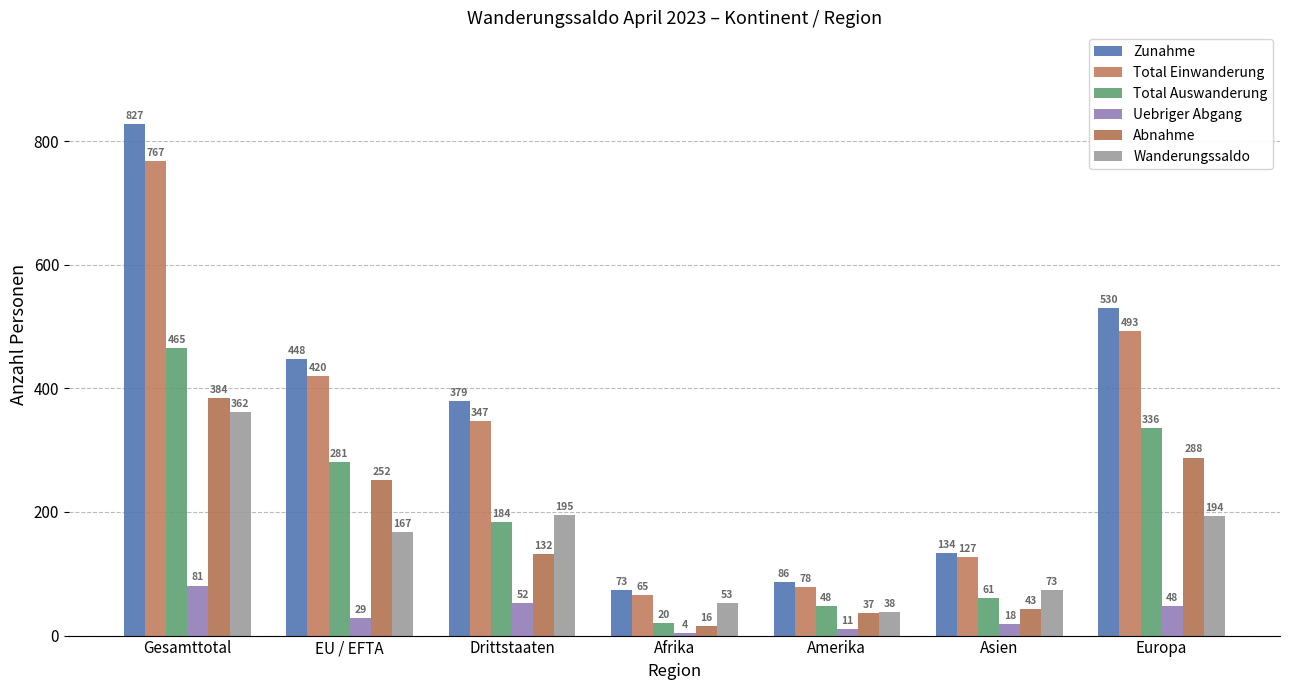

What is the minimum value for Total Auswanderung?

20